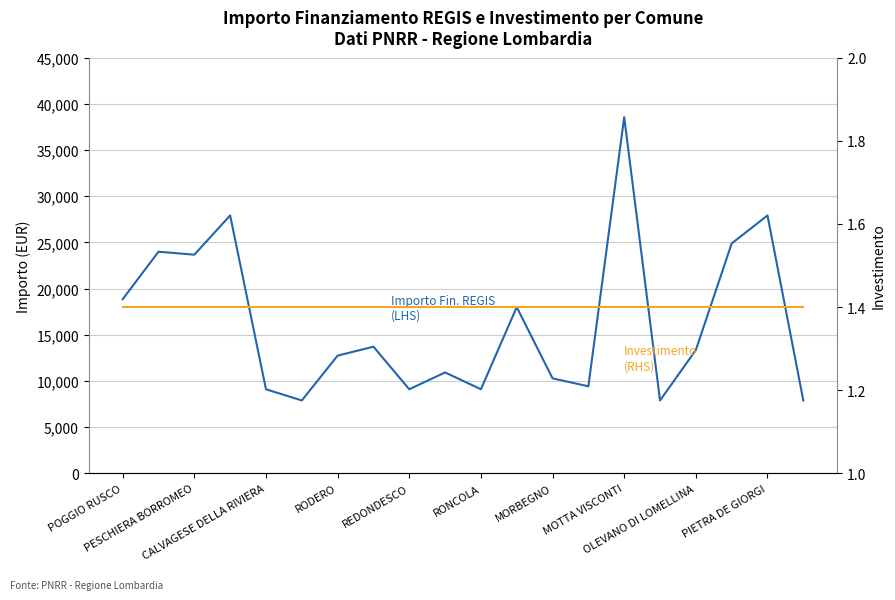

The value of Importo Finanziamento REGIS
(LHS) at CALVAGESE DELLA RIVIERA is 2707.1. True or false?

False